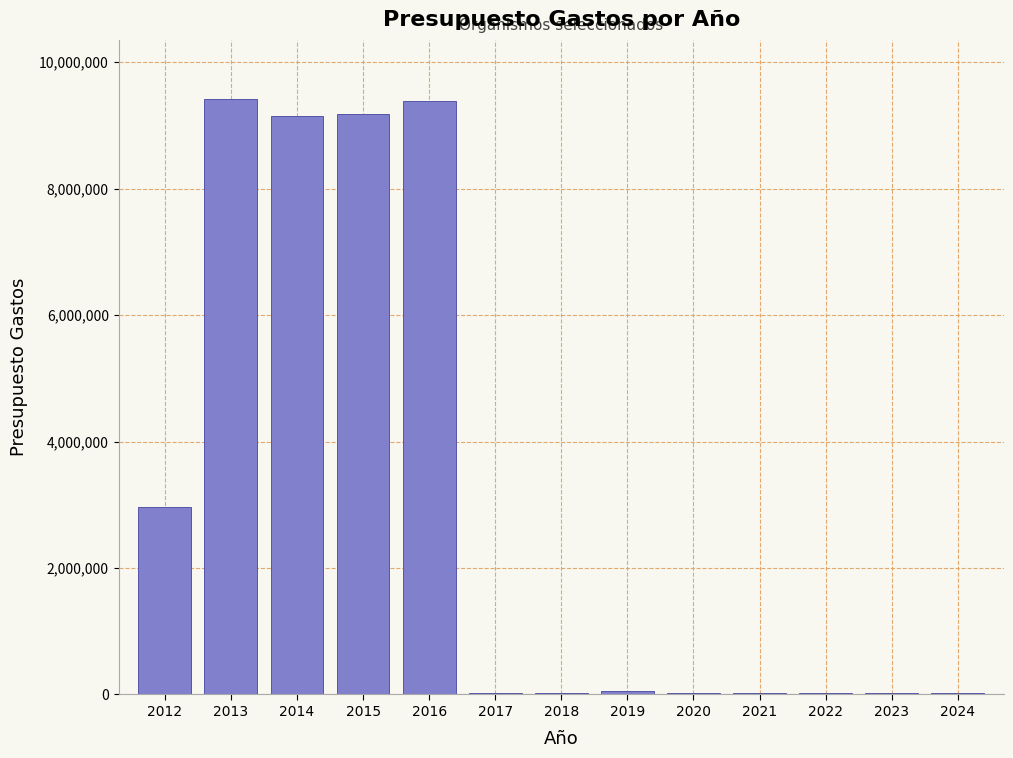

Is it true that the value at 2014 is 9153139?

True